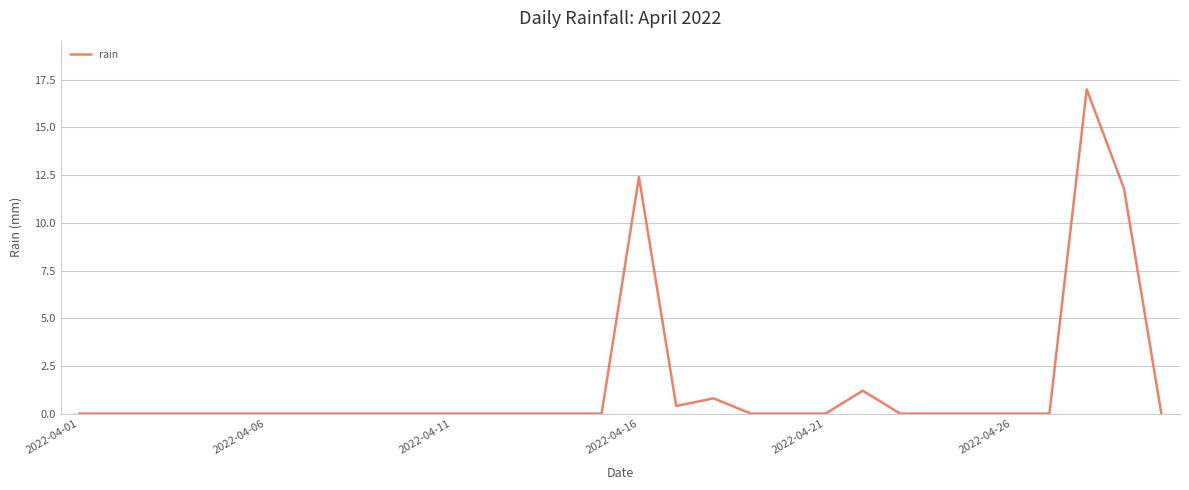

What is the difference between the maximum and minimum values?

17.0